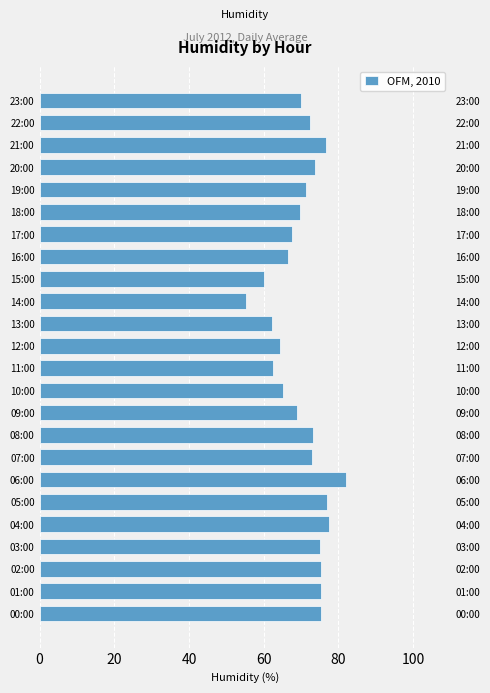

What is the value of the 12th bar from the left?

62.5